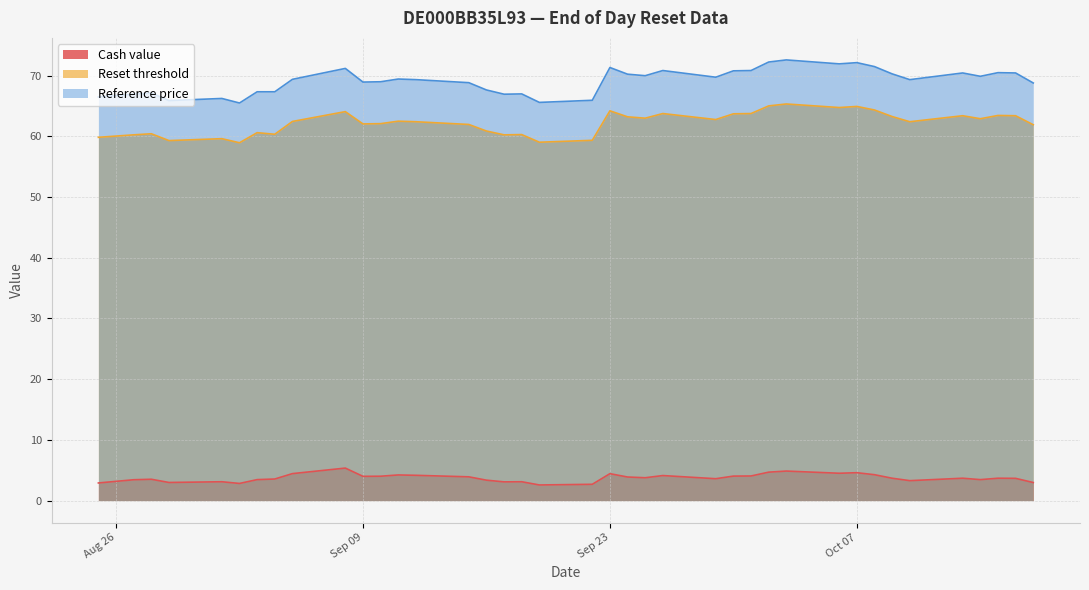

Does the chart display data point markers on the line(s)?

No